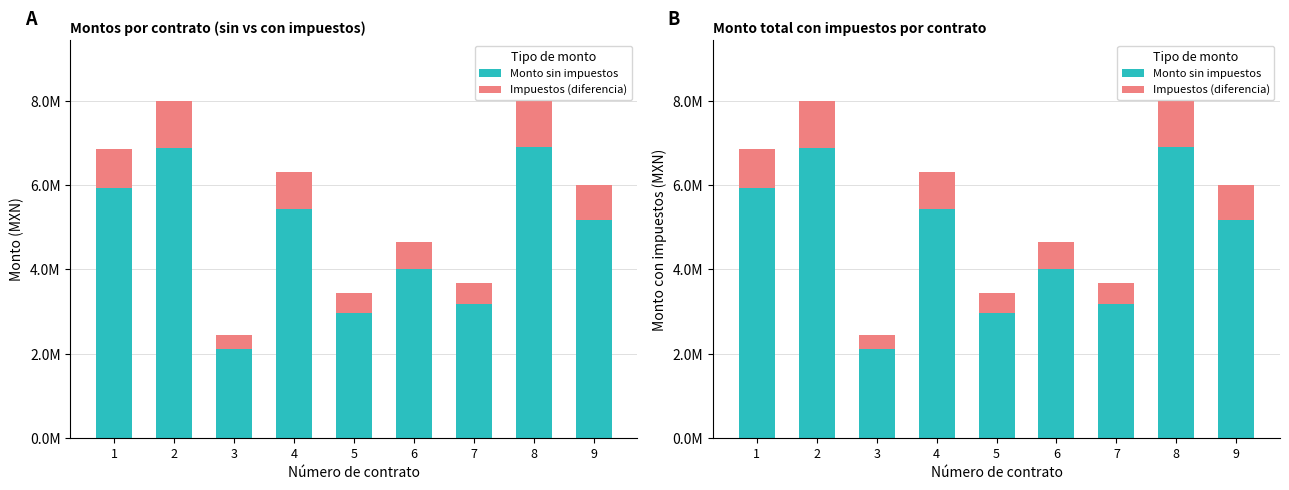

Which series has the largest range (max minus min)?

Monto sin impuestos